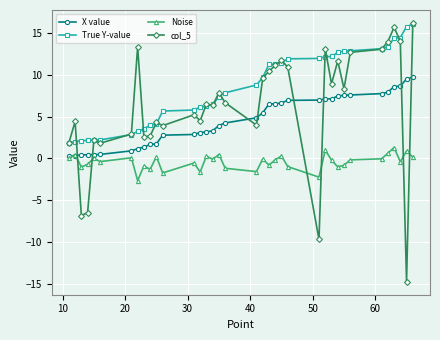

What is the highest value of the Noise series?

1.3